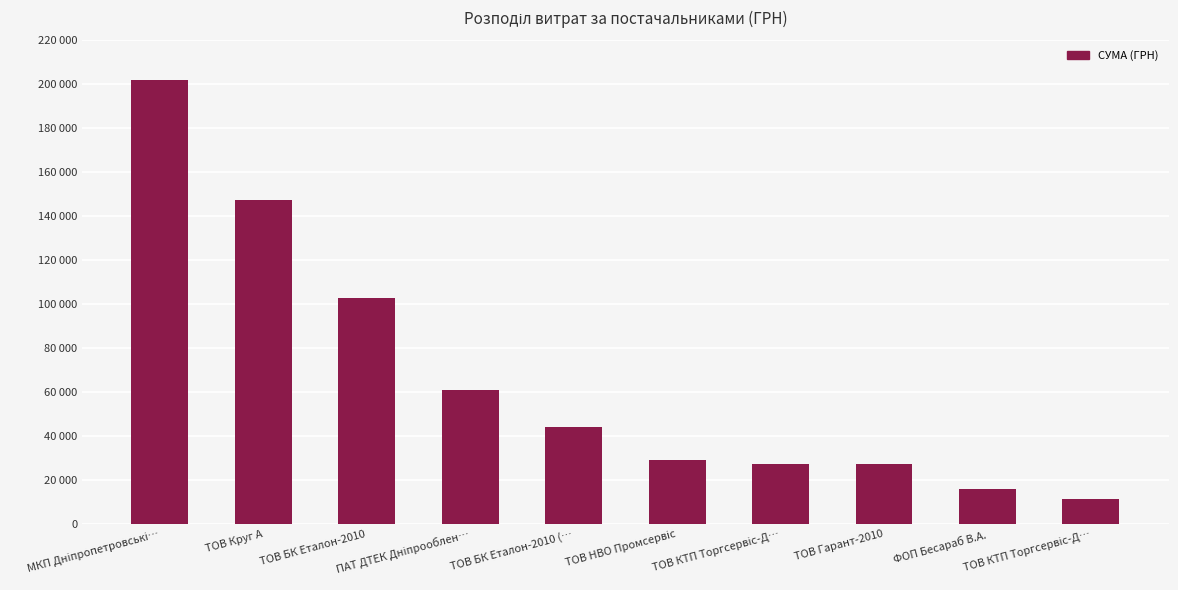

Are the bars horizontal?

No